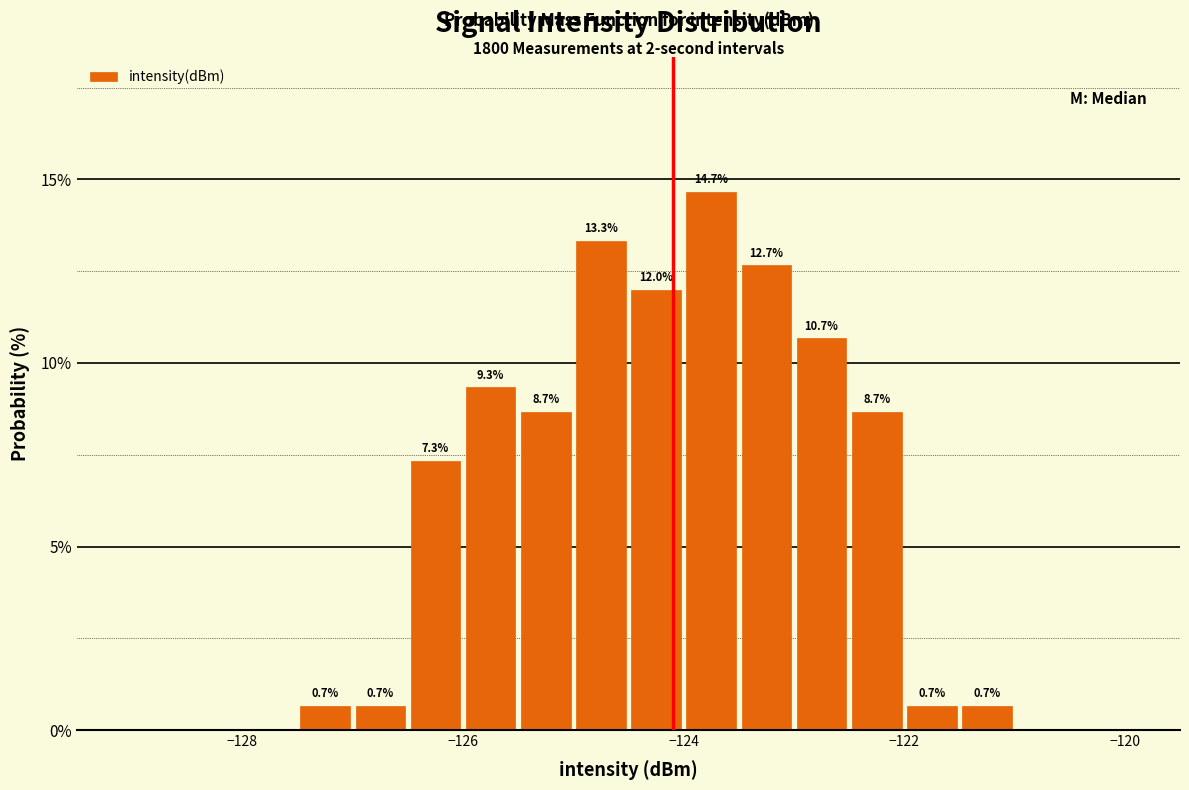

Read against the x-axis, roughly where is the centre of the tallest bar?

-123.8